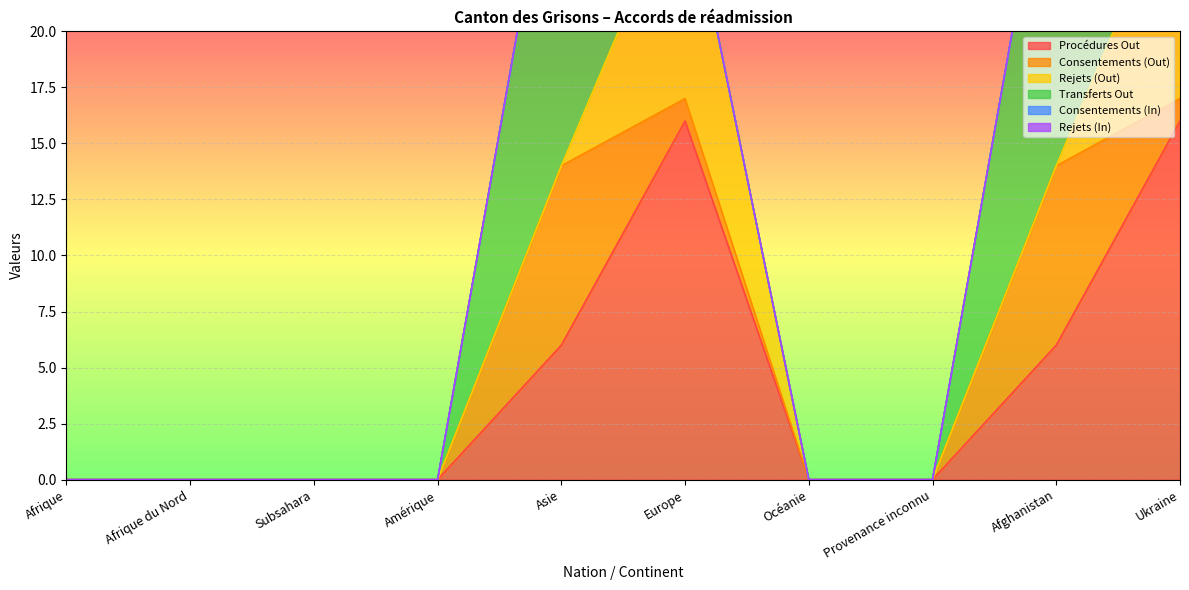

True or false: Rejets (In) and Rejets (Out) cross at least once.

False